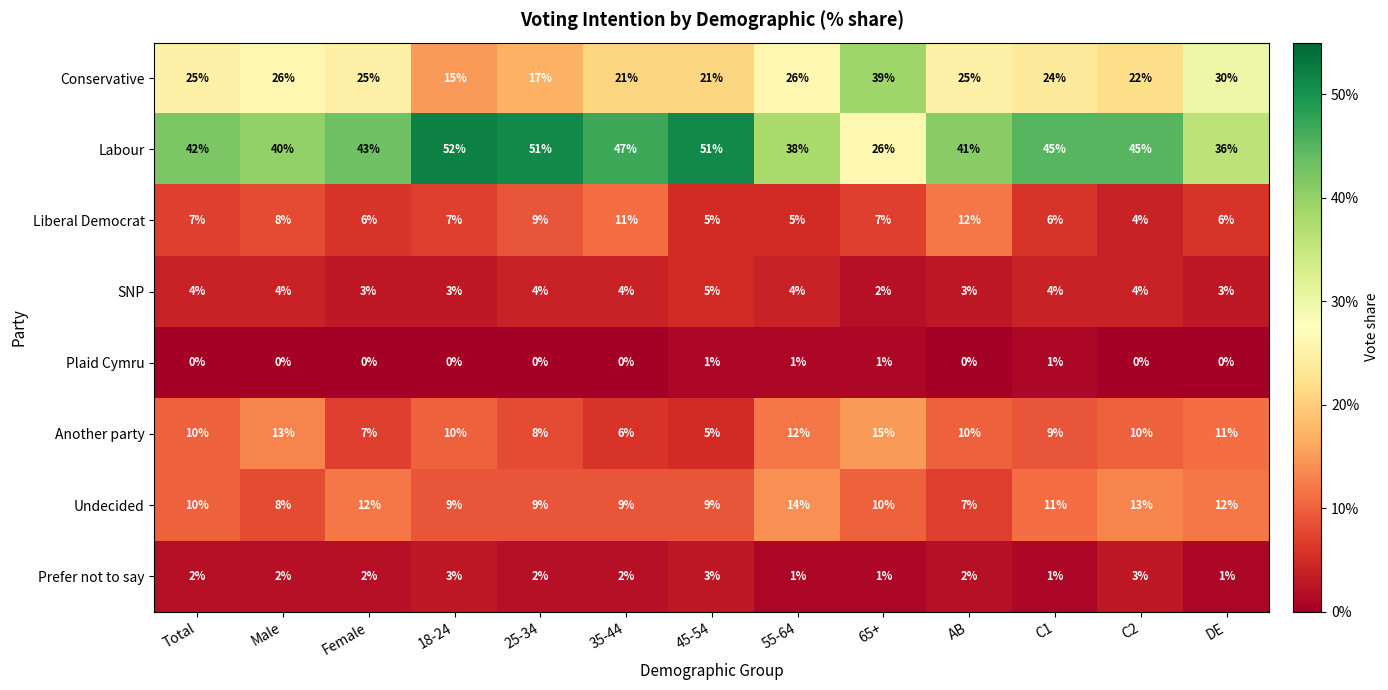

Which series has the largest total across all categories?

Labour